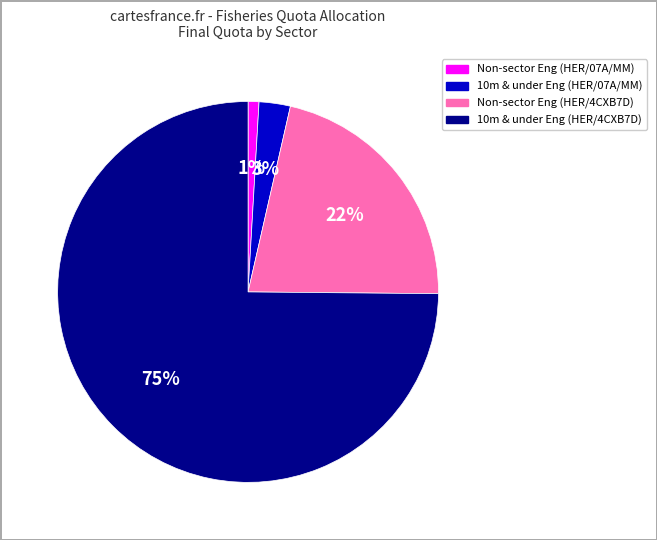

Is there a majority slice in this chart?

Yes